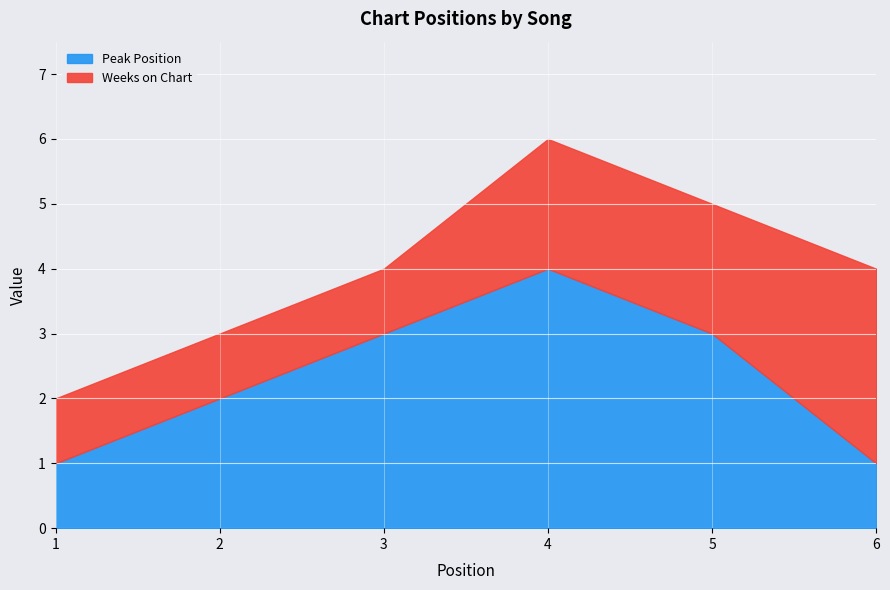

What is the change in value from 2 to 4?

+2